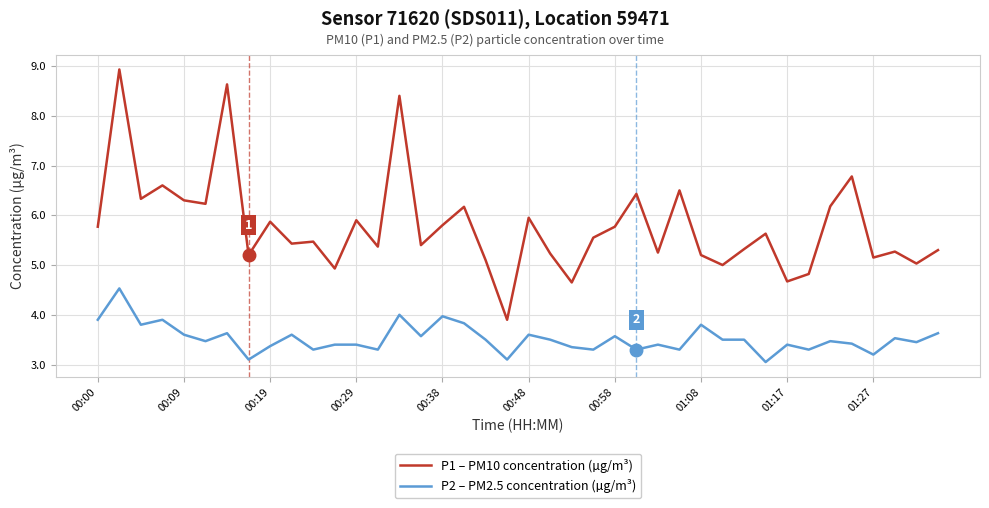

What is the greatest value displayed?

8.9